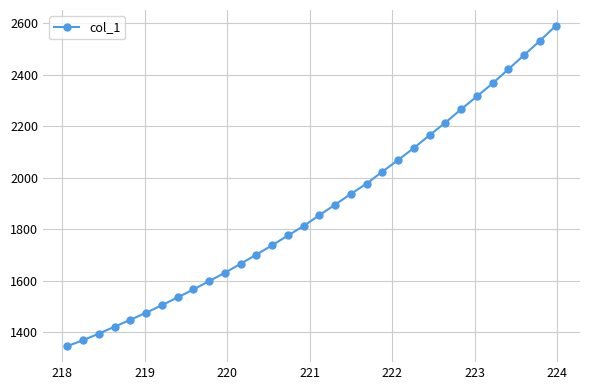

What is the greatest value displayed?

2588.3